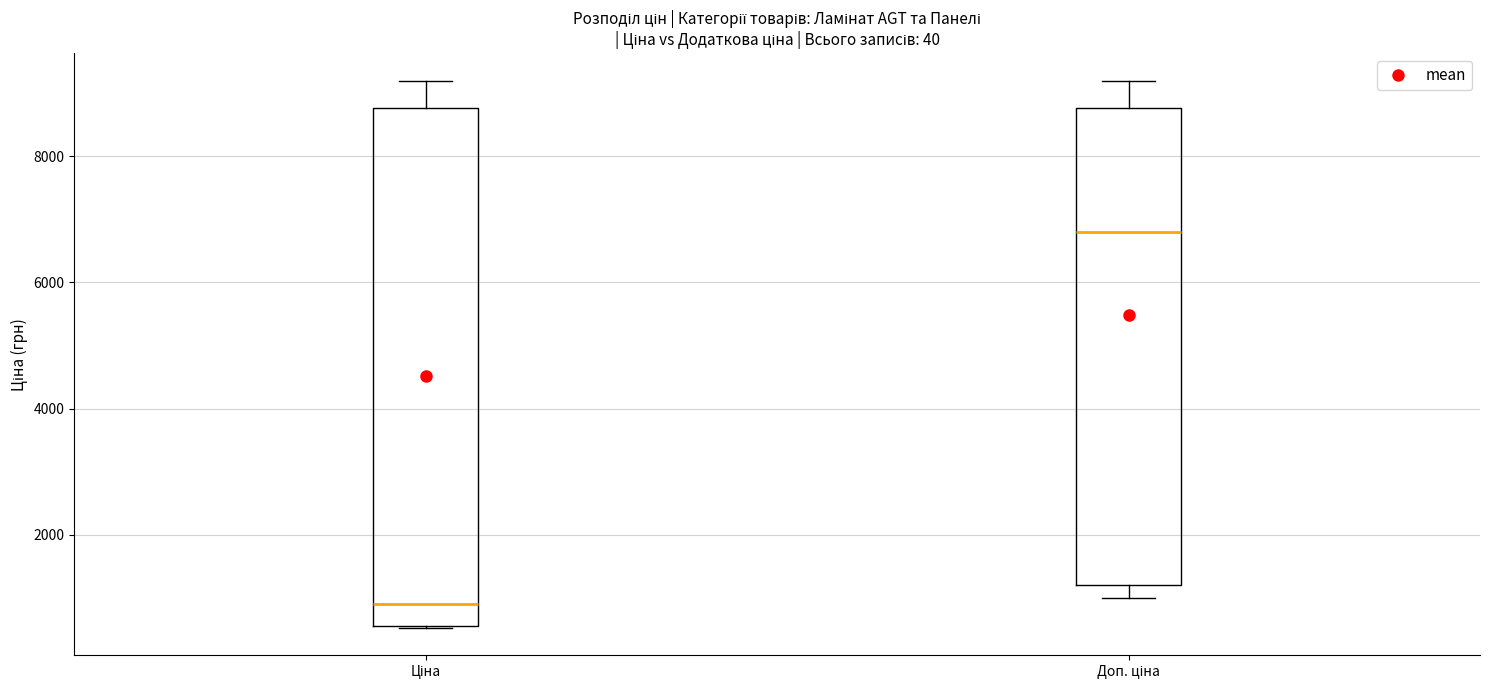

Where does the lower whisker of the box for Доп. ціна end on the y-axis? The values are not printed on the chart, so give them approximately, as read against the axis.

1000